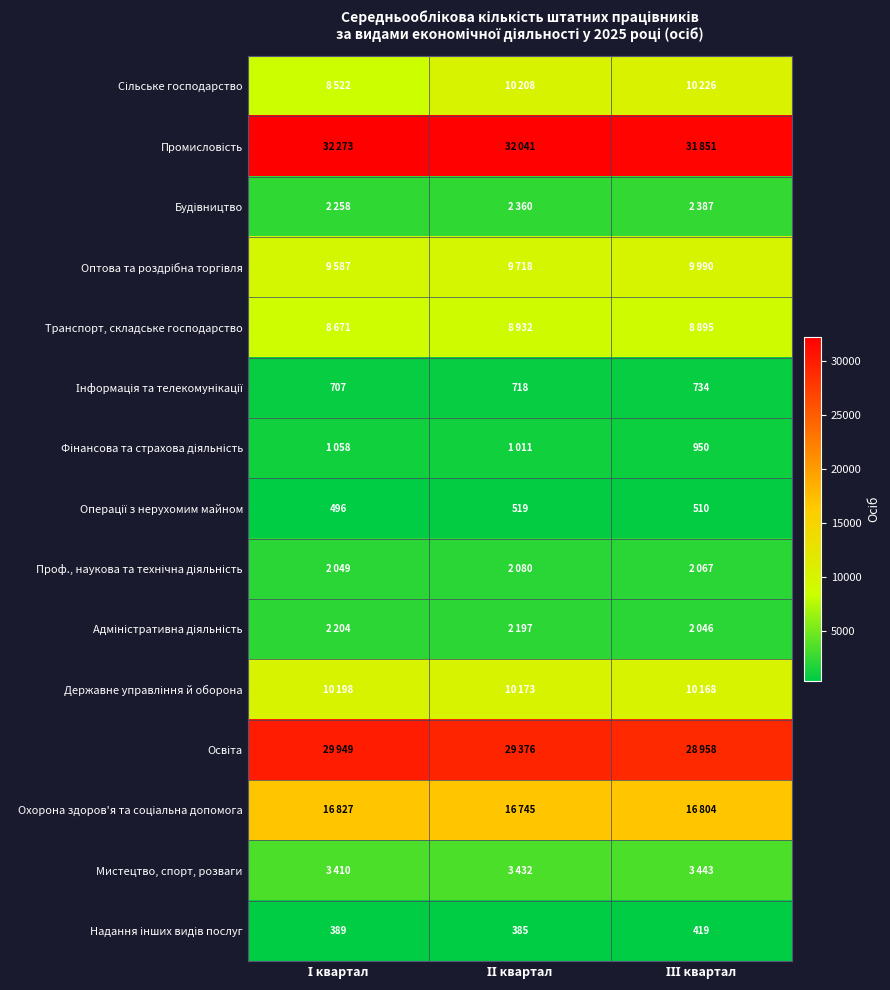

Which series has the largest total across all categories?

Промисловість